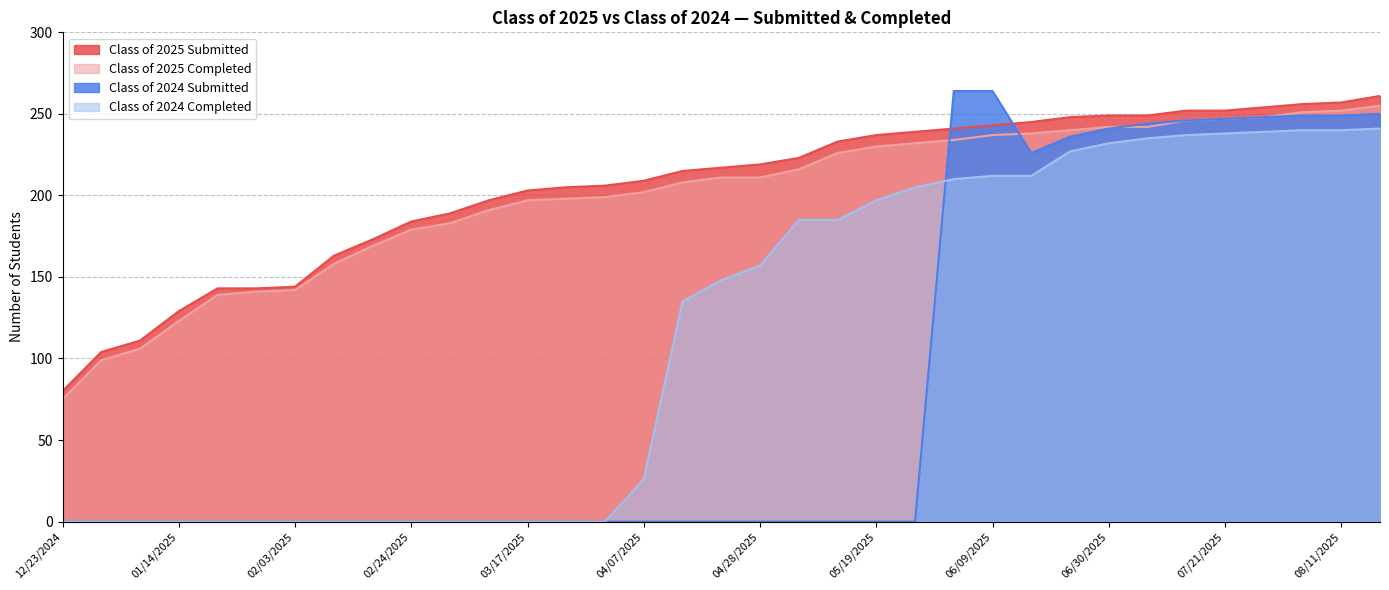

Between 01/27/2025 and 06/02/2025, which series saw the biggest shift?

Class of 2024 Submitted